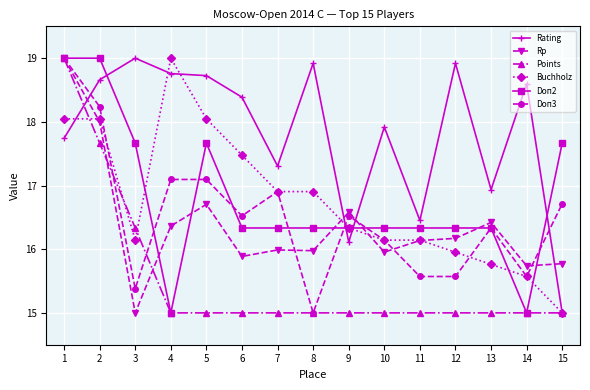

What is the approximate value of Buchholz at 8?

16.9